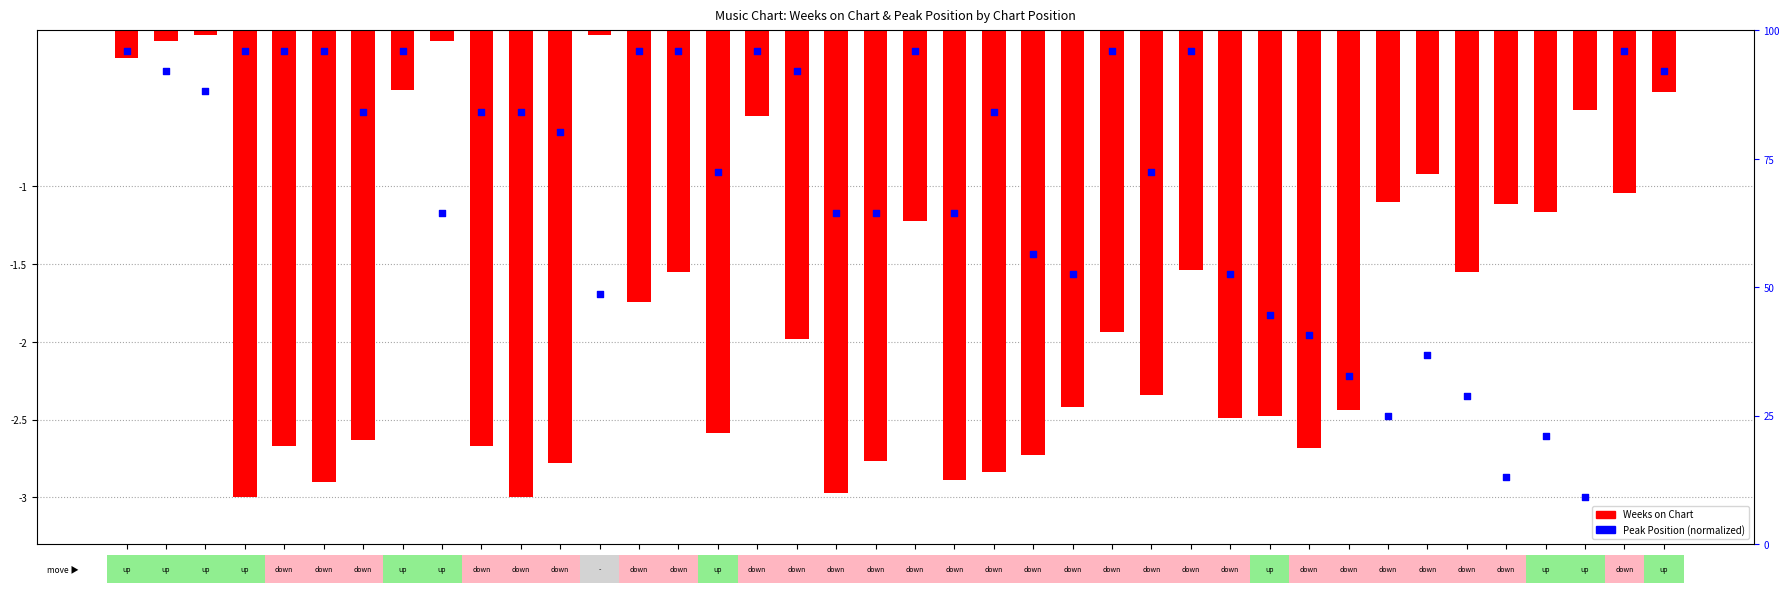

What are all the series names shown in the legend?

Weeks on Chart, Peak Position (normalized)